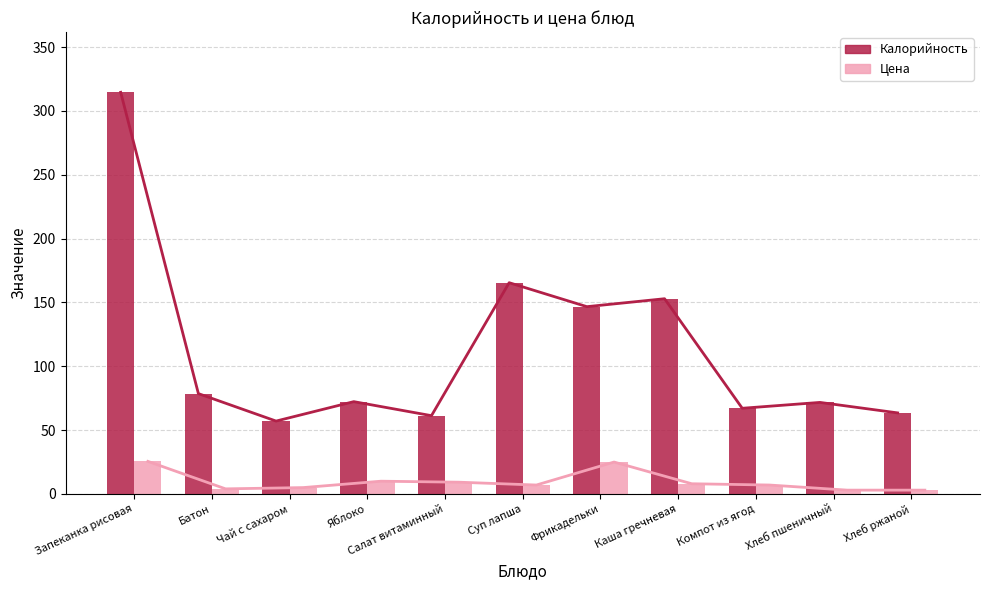

Reading left to right, transcribe all the data shown in this chart.

Калорийность (линия): 314.6	78.6	57.1	72.3	61.3	165.5	146.7	152.9	67.1	71.7	63.5
Цена (линия): 25.5	4.0	5.0	10.0	9.2	7.0	25.0	8.0	7.0	3.0	3.0
Калорийность: 314.6	78.6	57.1	72.3	61.3	165.5	146.7	152.9	67.1	71.7	63.5
Цена: 25.5	4.0	5.0	10.0	9.2	7.0	25.0	8.0	7.0	3.0	3.0